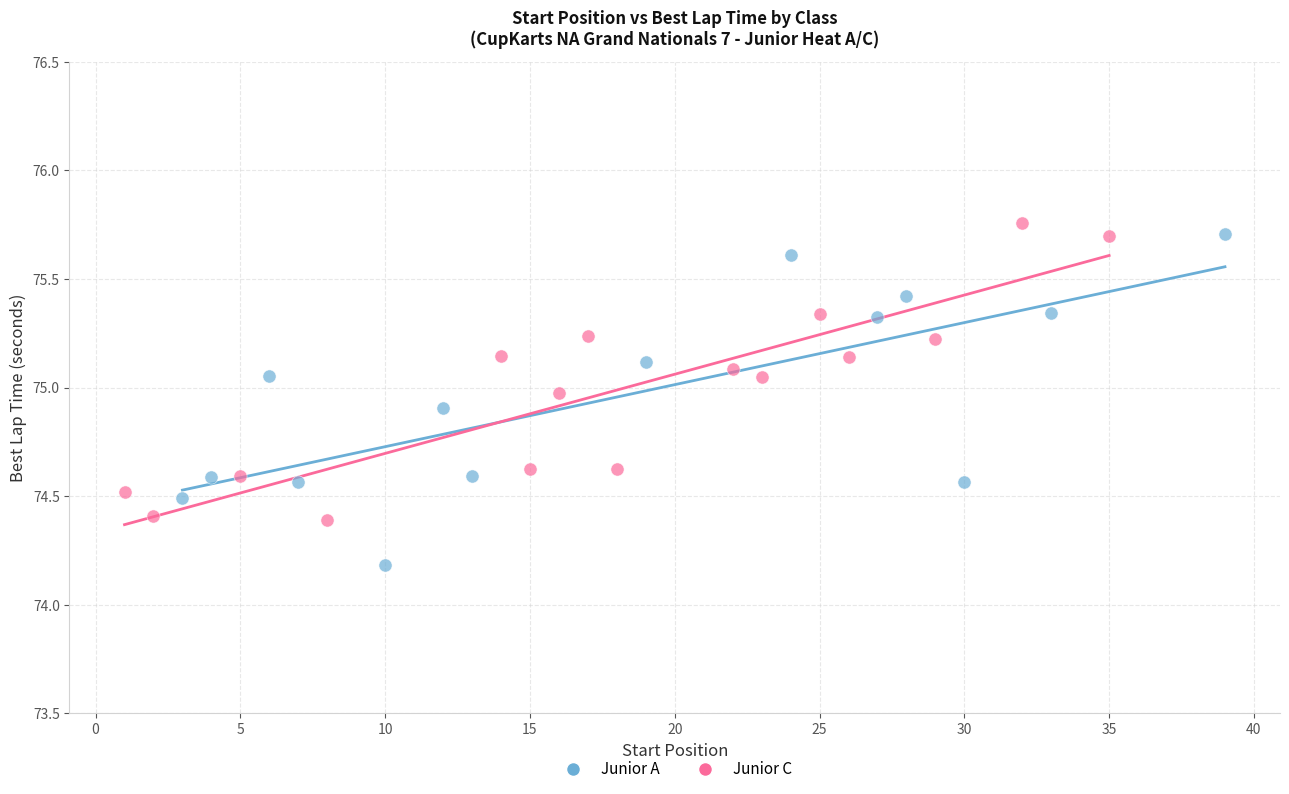

Which series contains the lowest Y value?

Junior A